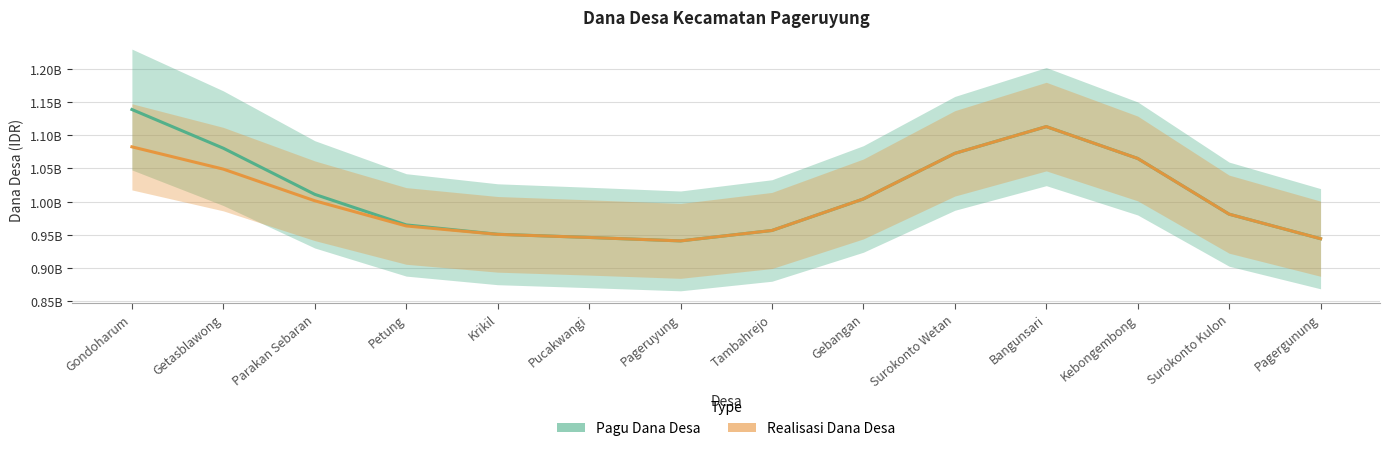

Read the Pagu Dana Desa value at Gebangan.

1.0